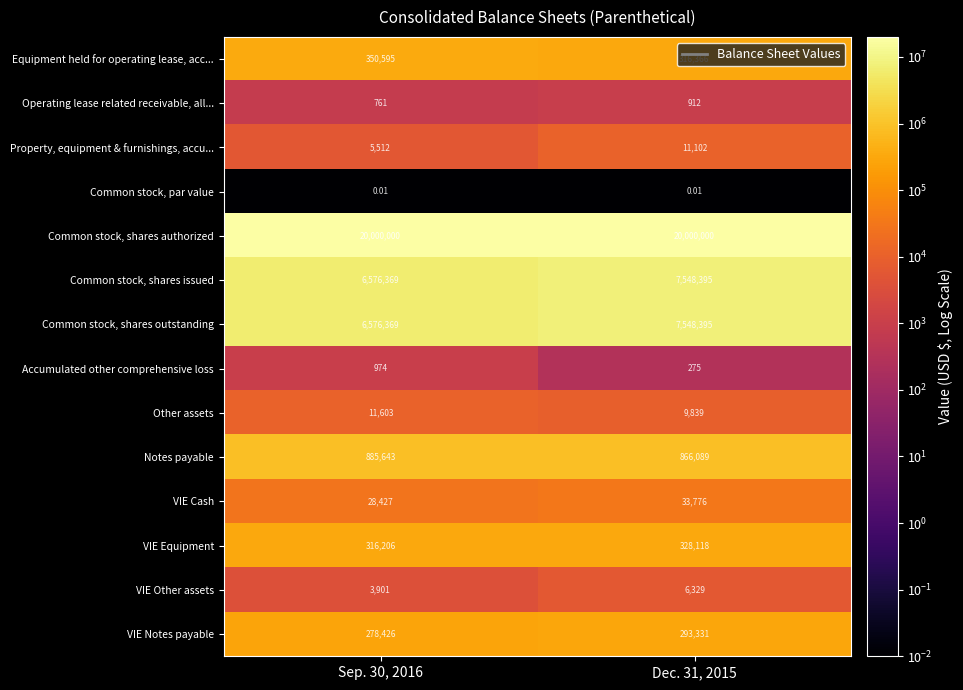

Which series has the largest total across all categories?

Common stock, shares authorized